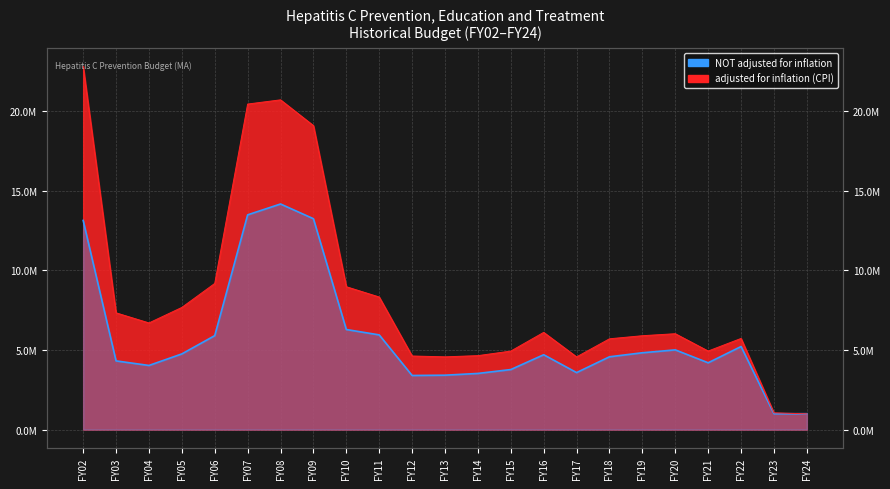

Which series changed the most between FY06 and FY22?

adjusted for inflation (CPI)